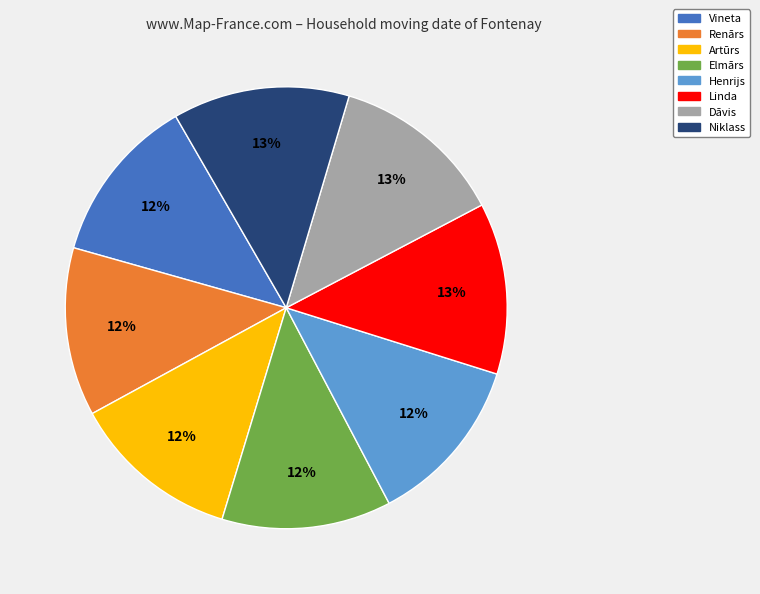

What is the ratio of the value at Henrijs to the value at Renārs?

1.0